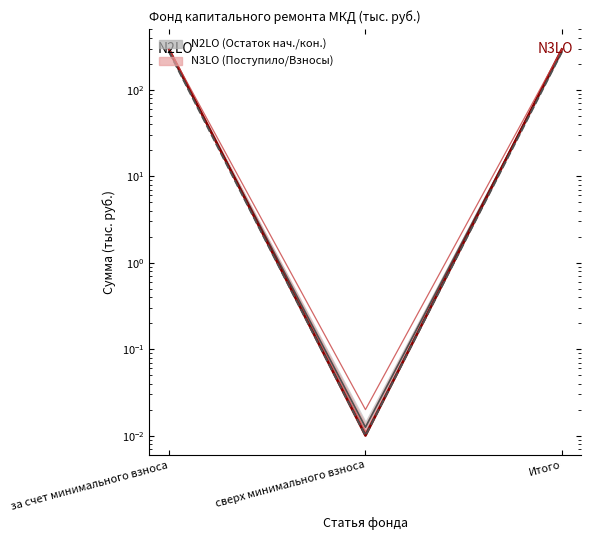

At which category is the sum across all series the highest?

за счет минимального взноса